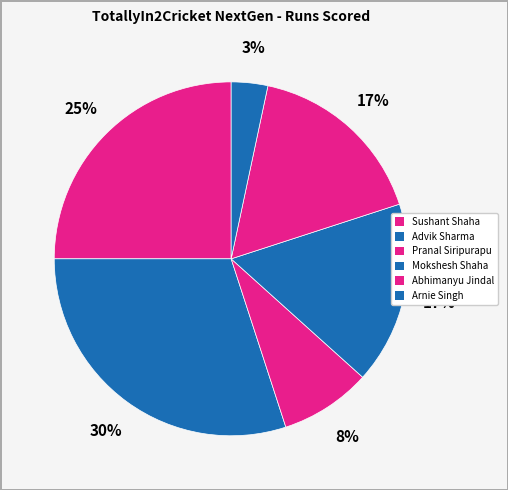

To the nearest percent, what portion does Mokshesh Shaha represent?

17%